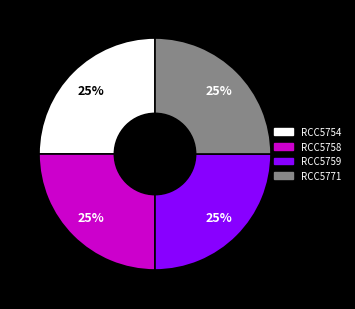

To the nearest percent, what is the combined percentage of RCC5758 and RCC5771?

50%